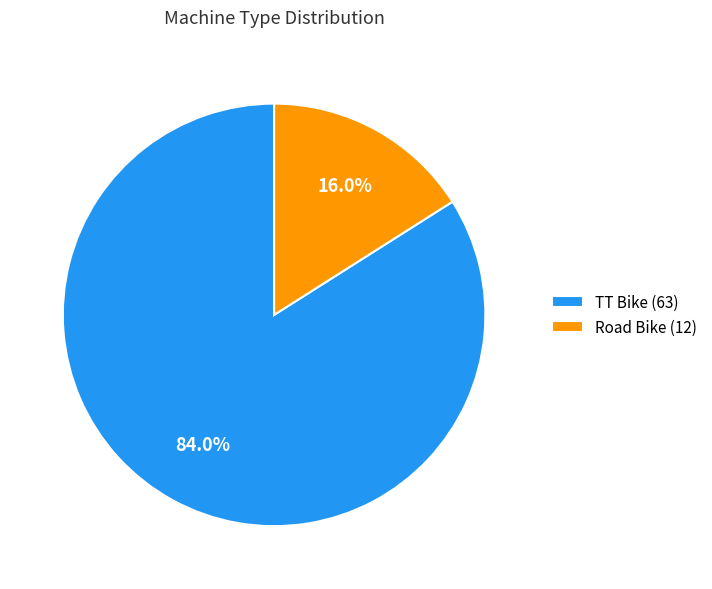

Combined, what portion of the pie is Road Bike and TT Bike?

100.0%